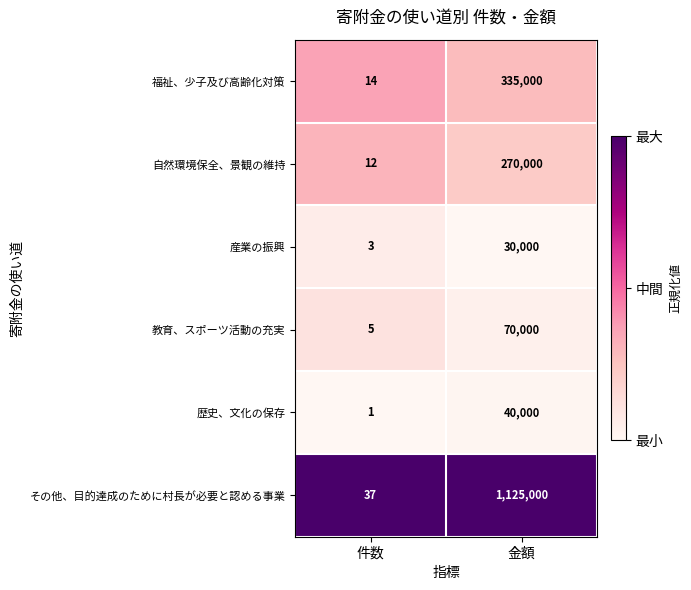

Which series has the largest range (max minus min)?

その他、目的達成のために村長が必要と認める事業